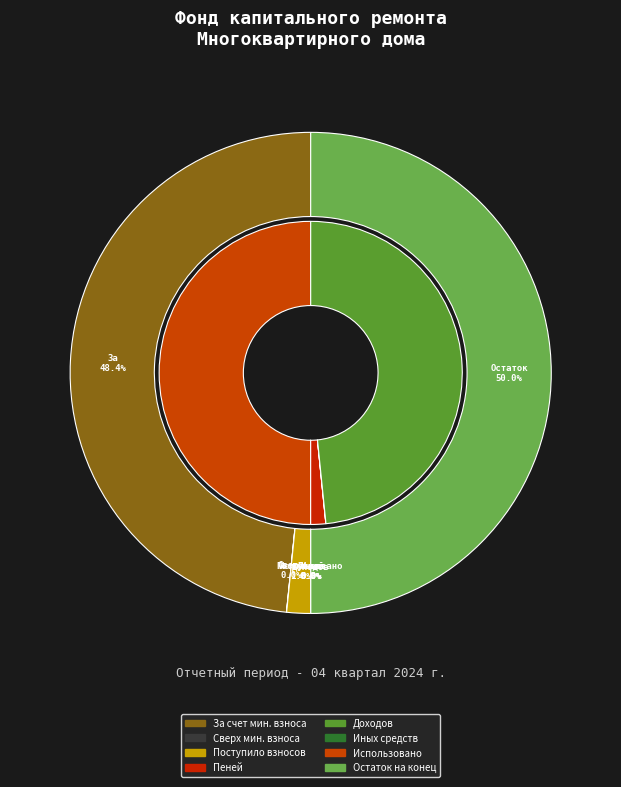

To the nearest percent, what is the average slice percentage?

12%